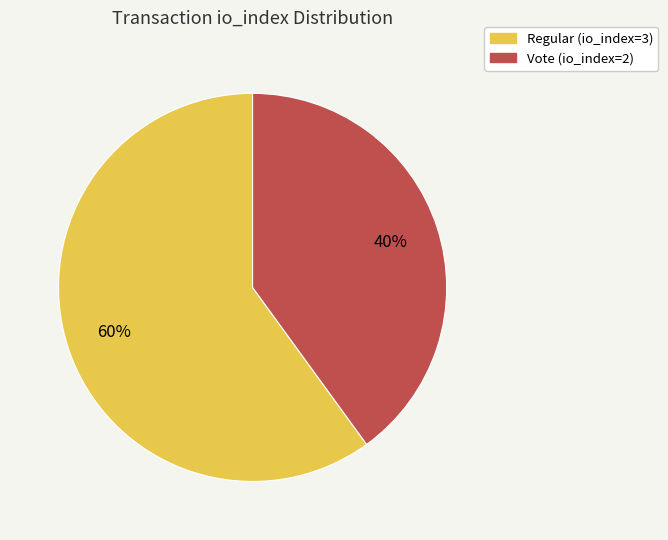

Approximately how many times larger is the value at Regular (io_index=3) compared to Vote (io_index=2)?

1.5